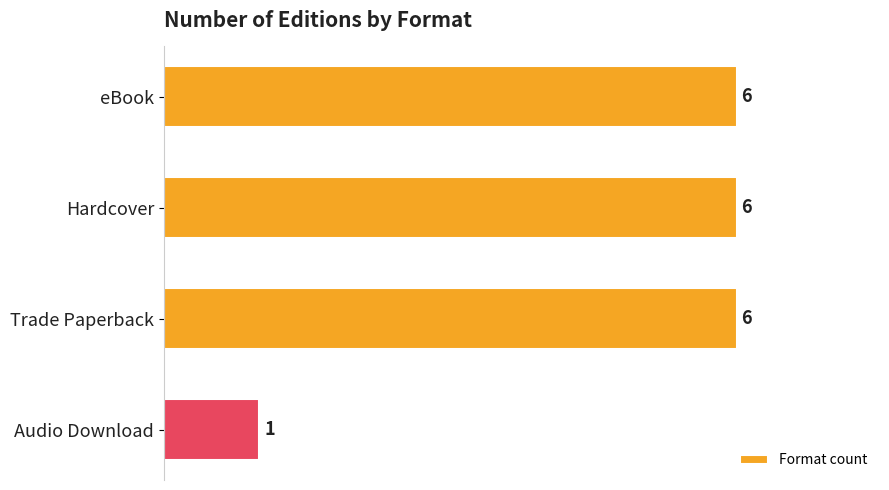

True or false: the data shows 6 at Trade Paperback.

True